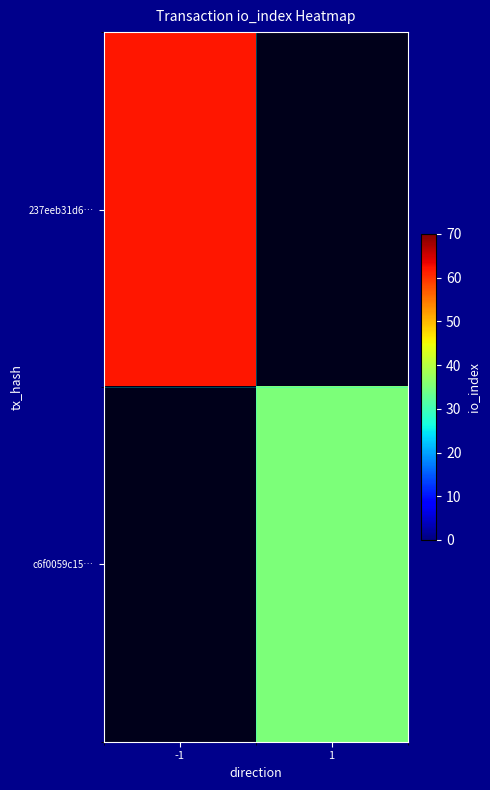

Rank the series by their average value, from highest to lowest.

237eeb31d6…, c6f0059c15…